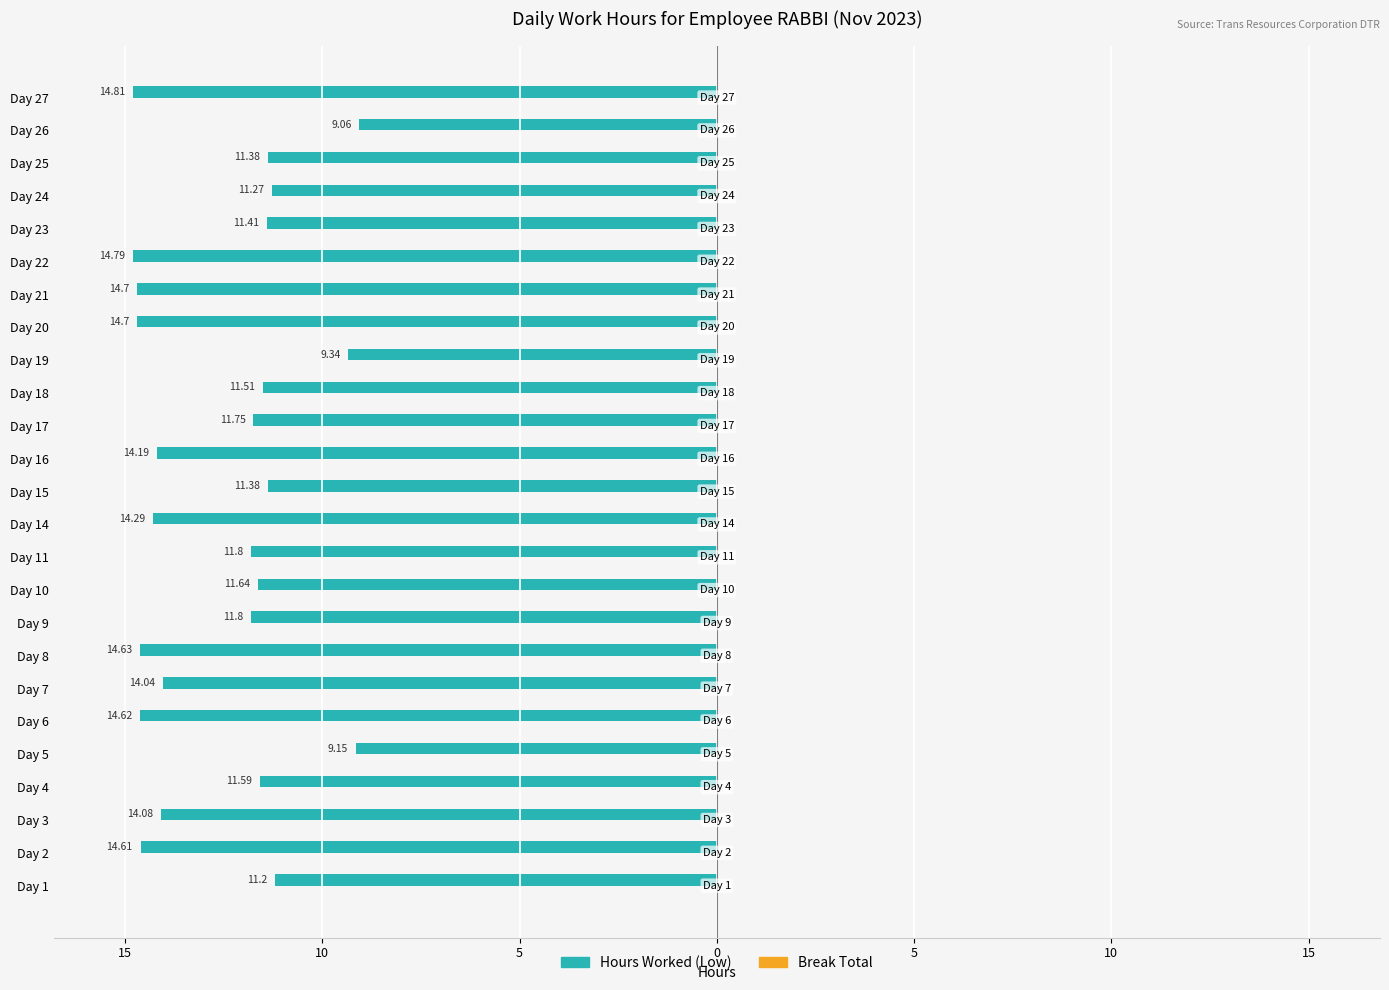

Does the chart contain any negative values?

Yes